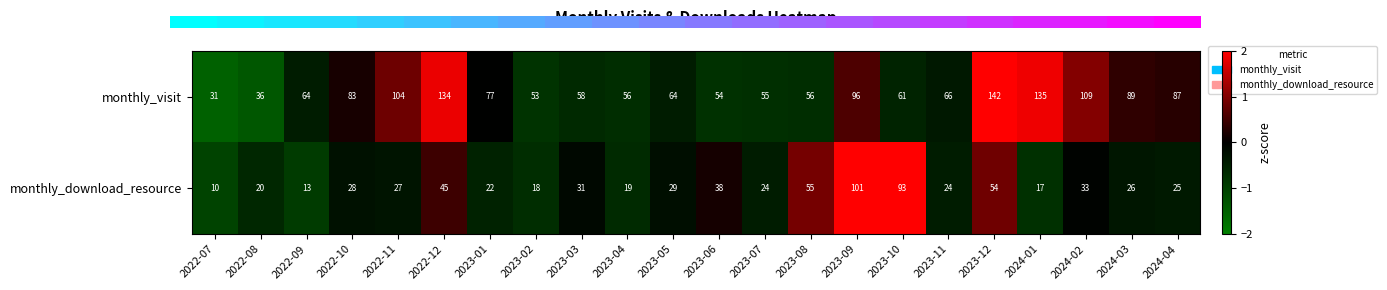

Rank the series at 2023-03 from highest to lowest value.

monthly_visit, monthly_download_resource